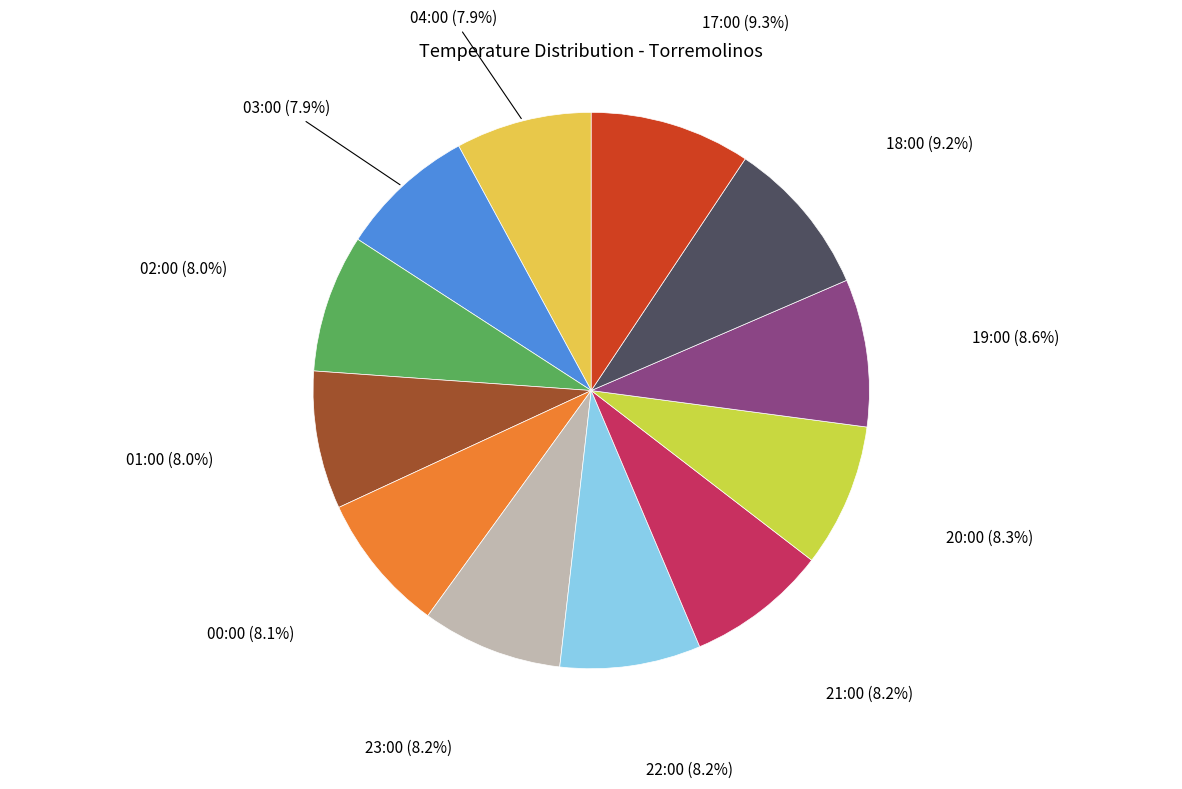

Count the number of slices in the pie.

12